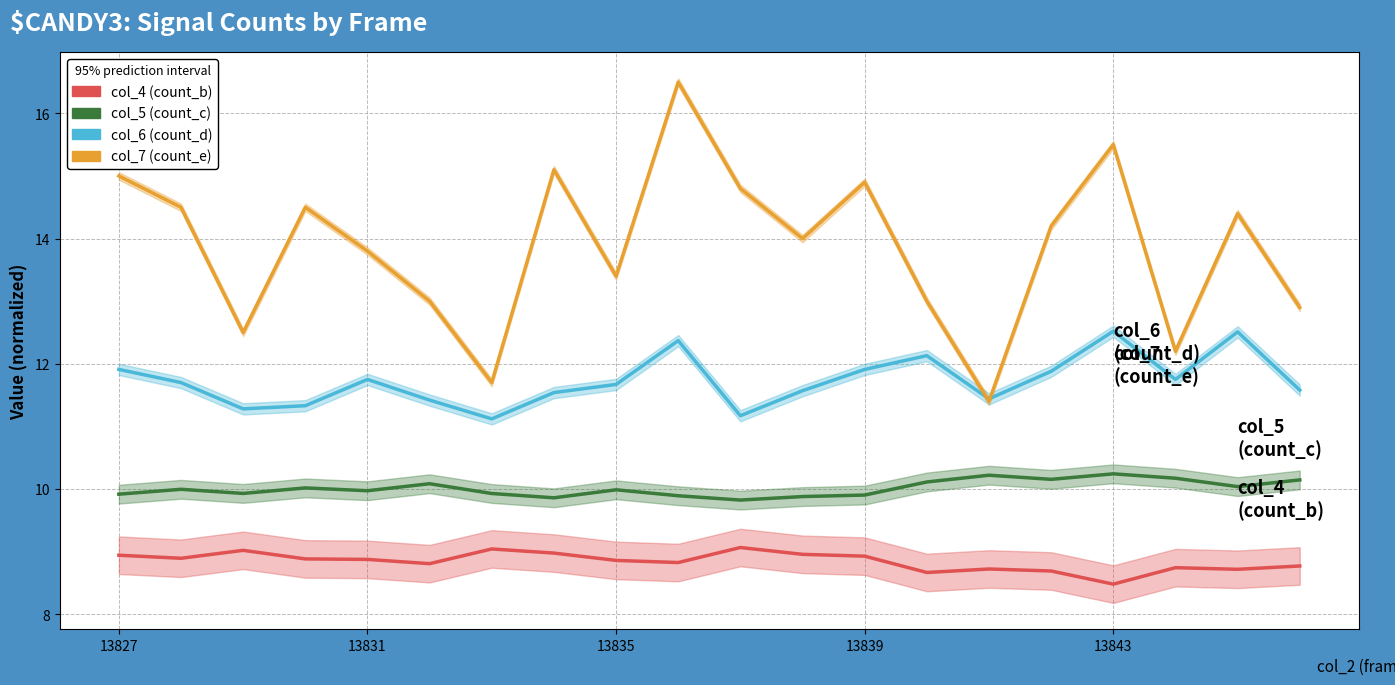

Which has a higher value, 7 or 18?

7